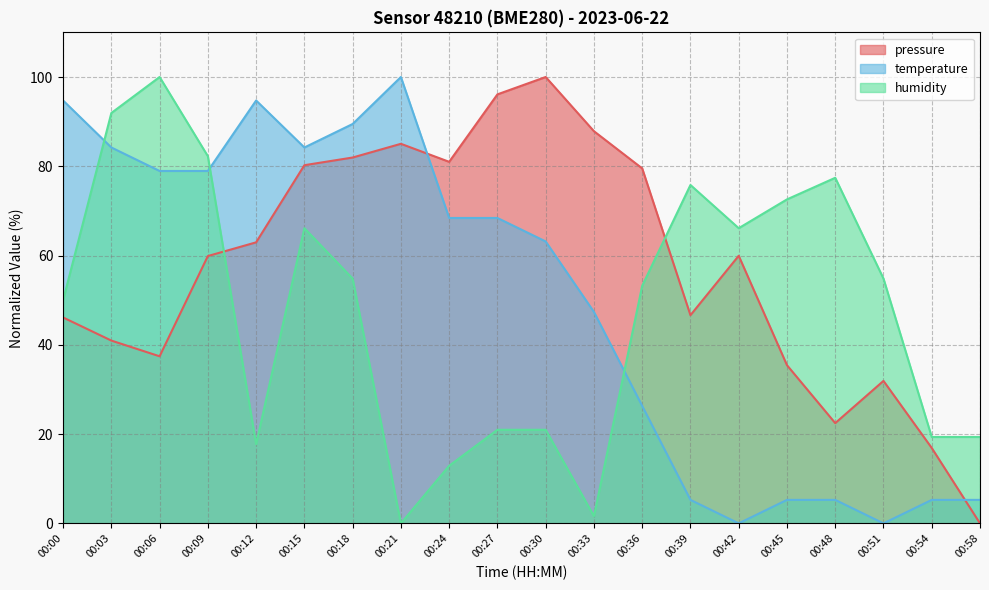

The pressure series shows 18.6 at 00:42. True or false?

False